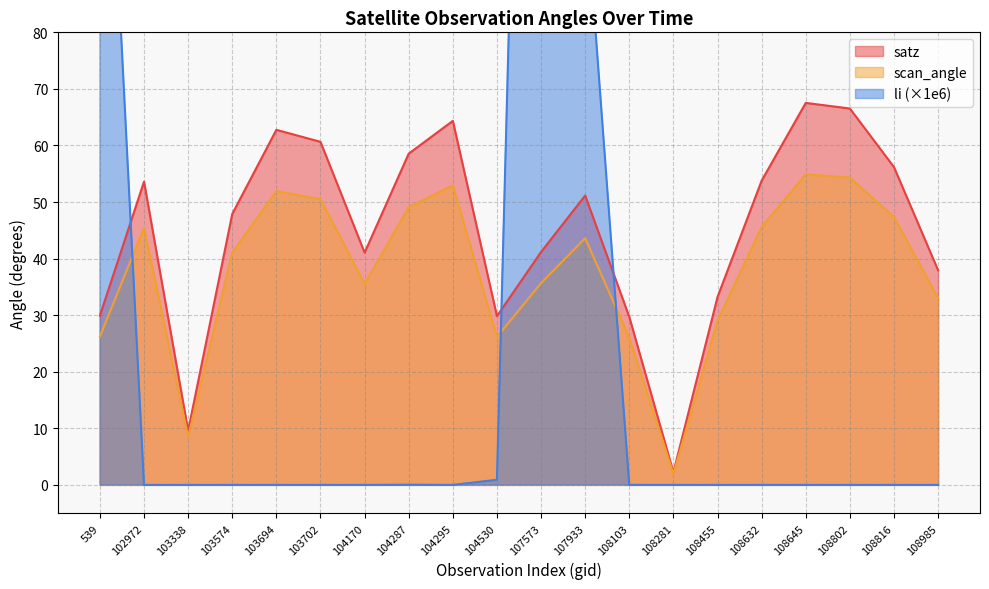

True or false: li and satz intersect in this chart.

True